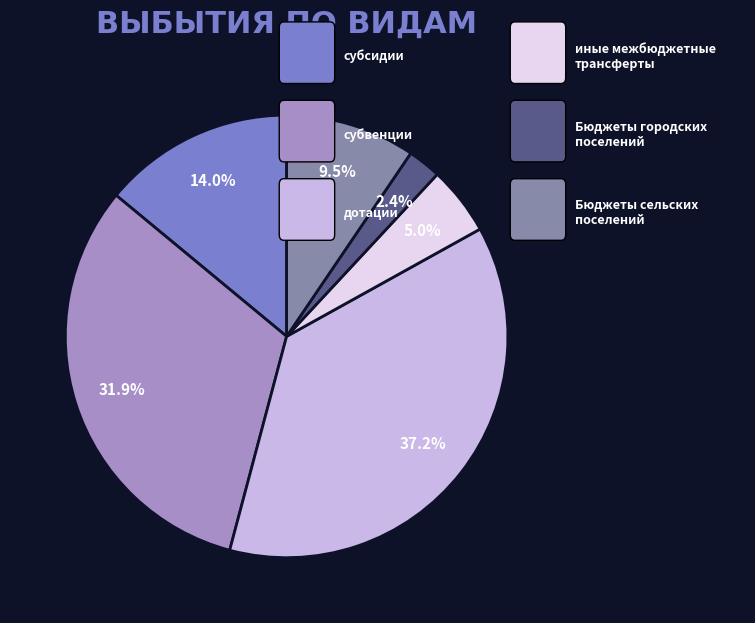

Is there a majority slice in this chart?

No